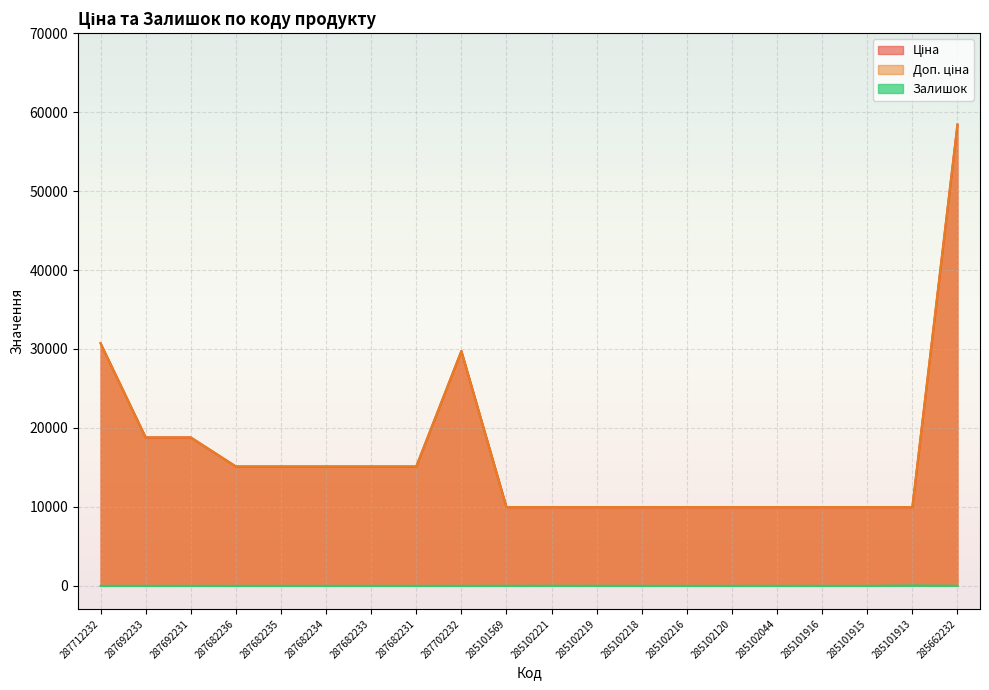

The Залишок series shows 14.4 at 285102219. True or false?

False